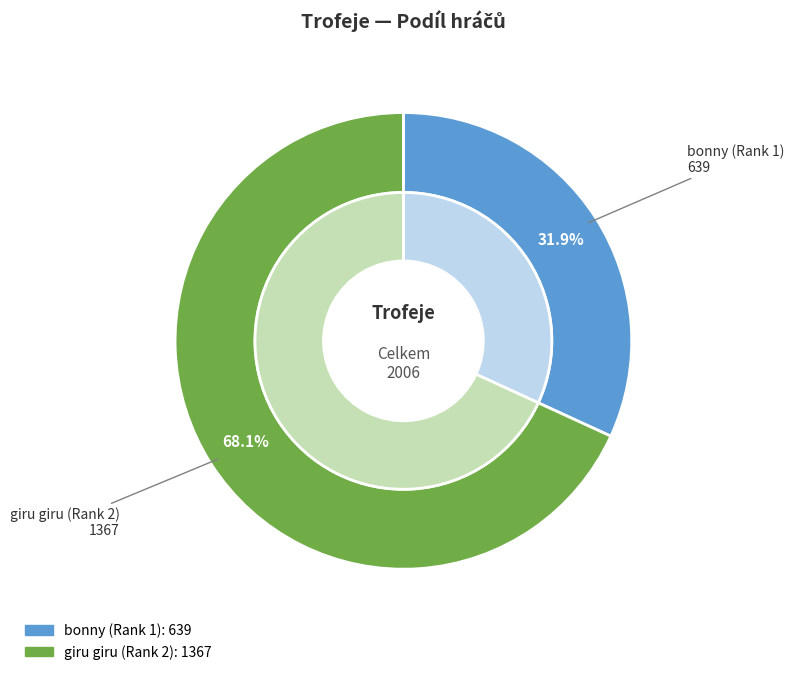

Which slice is the smallest?

bonny (Rank 1)